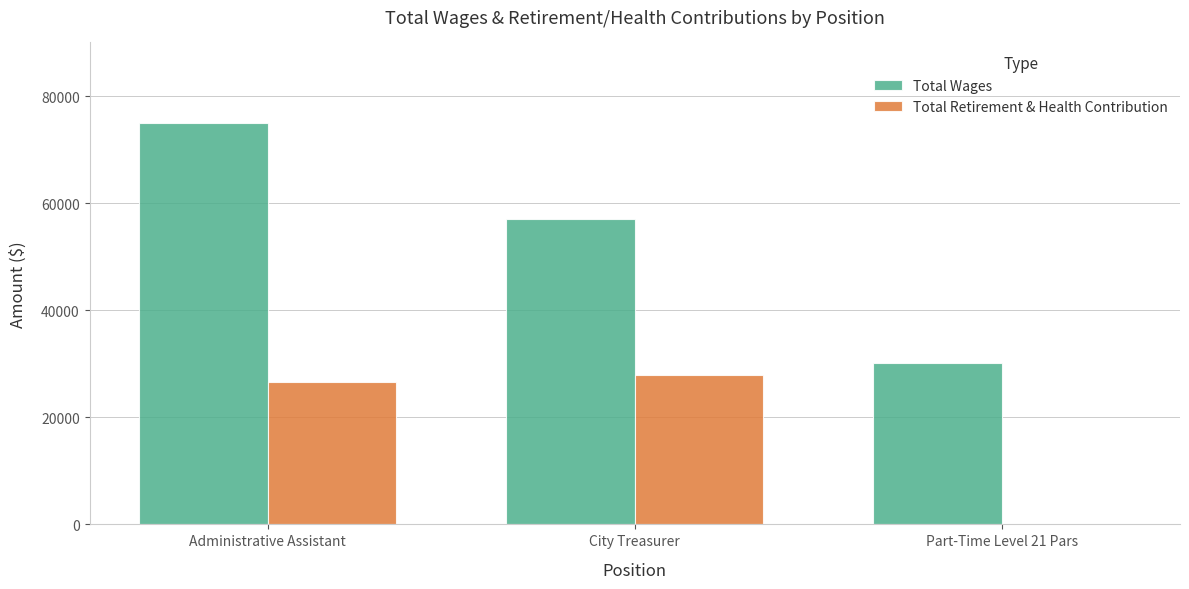

At which label is Total Retirement & Health Contribution closest to 13910?

Administrative Assistant